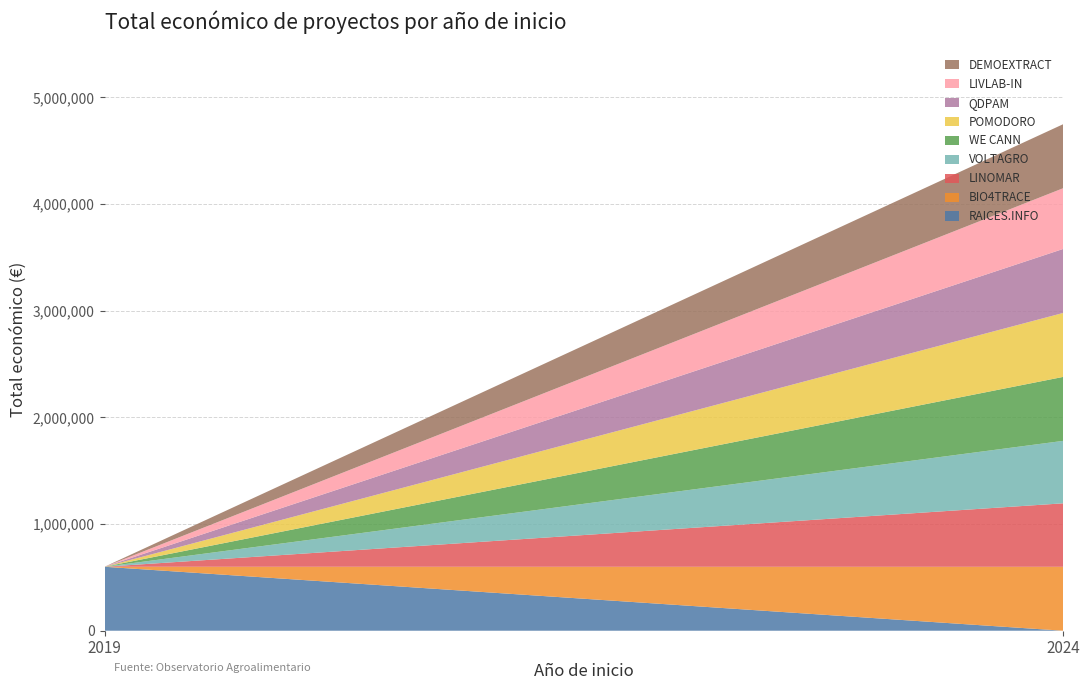

Reading right to left, what are all the values shown in this chart?

2024=600043	2024=569416	2024=599986	2024=599540	2024=599584	2024=585460	2024=595173	2024=599262	2019=599605